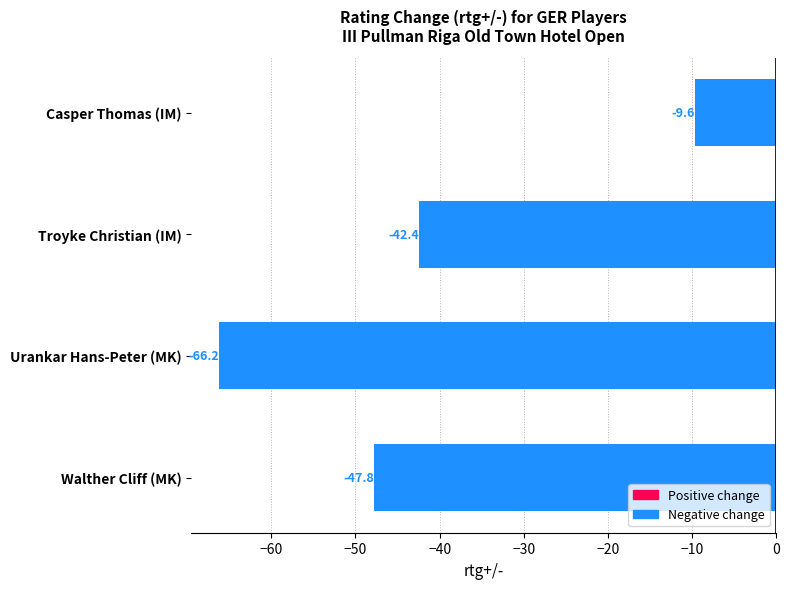

What is the change in value from Walther Cliff (MK) to Urankar Hans-Peter (MK)?

-18.4